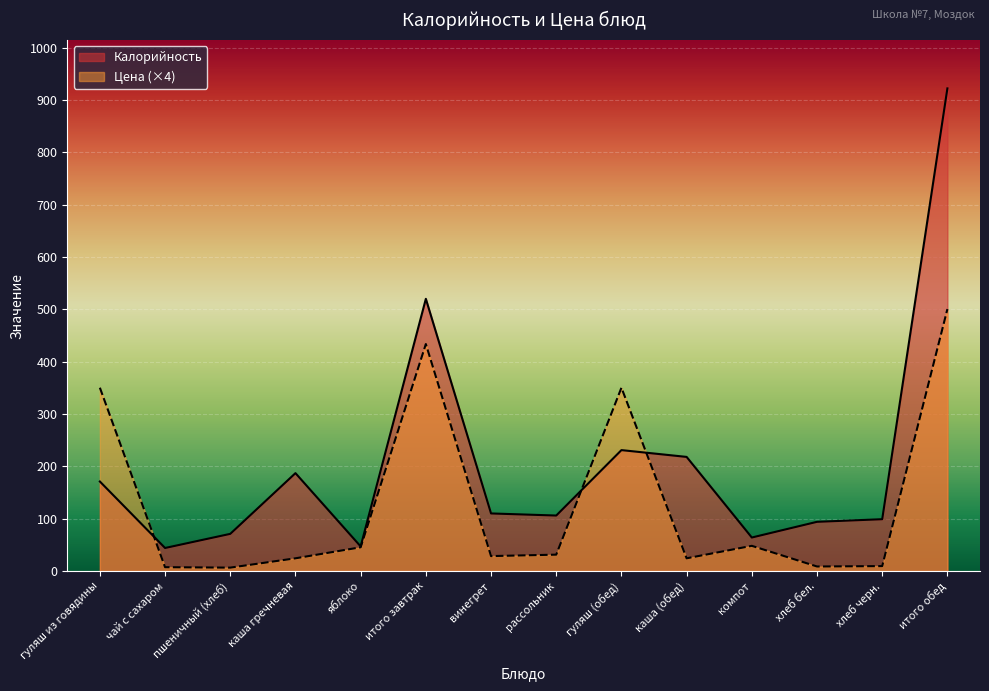

At винегрет, list the series in order from largest to smallest.

Калорийность, Цена (×4)